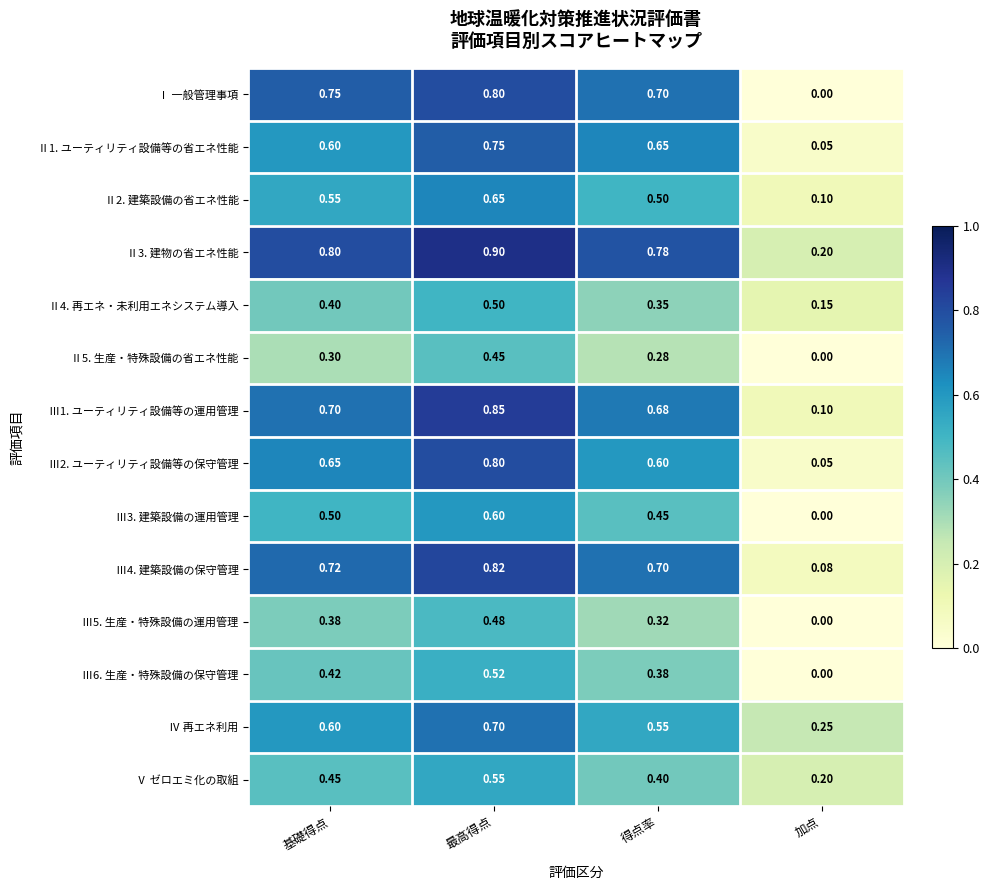

Which series has the widest spread of values?

Ⅰ 一般管理事項